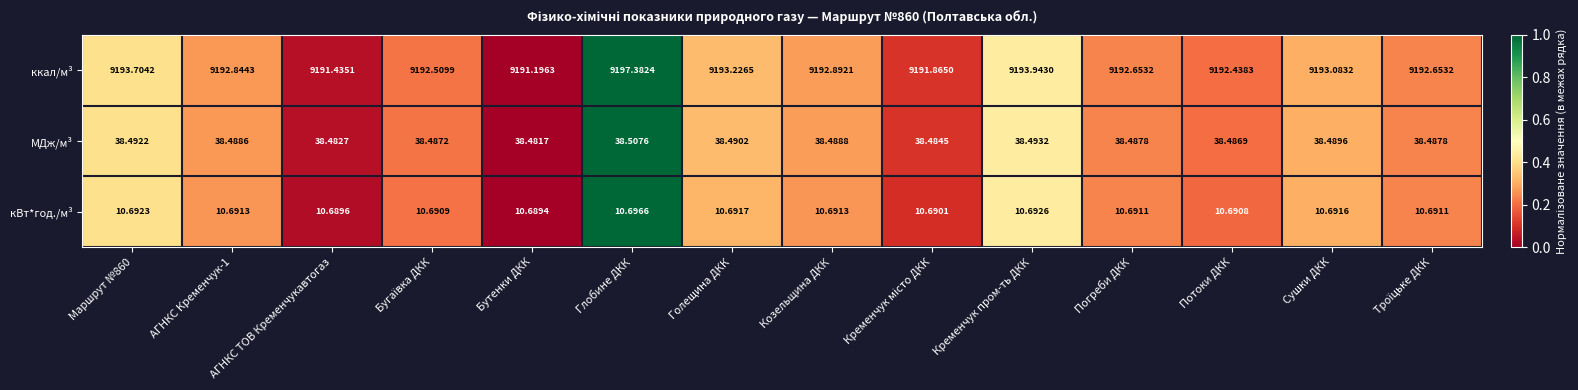

Rank the series by their maximum value, from highest to lowest.

ккал/м³, МДж/м³, кВт*год./м³